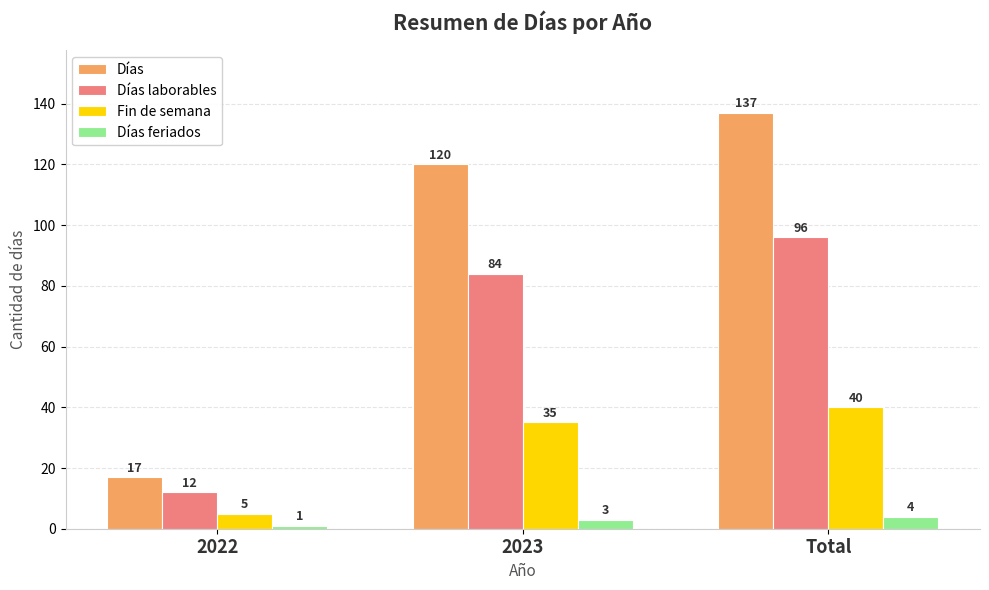

What is the sum of the Fin de semana values at 2022 and 2023?

40